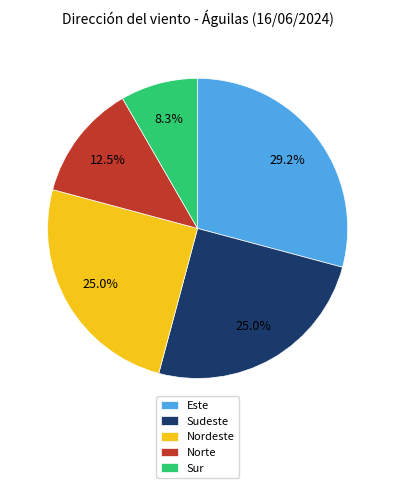

What portion of the pie excludes Sur?

91.7%